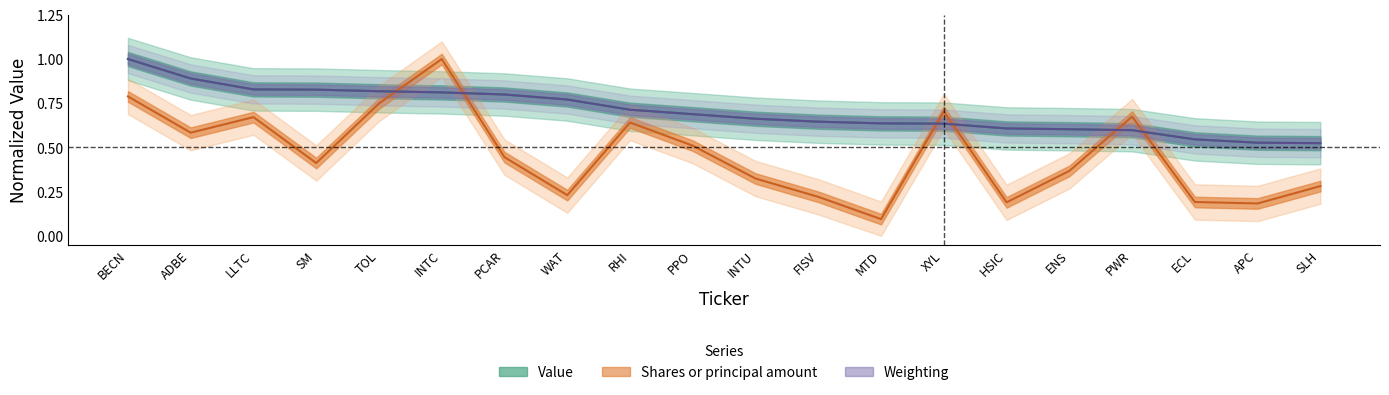

What is the difference between the highest and lowest values at ECL?

0.4